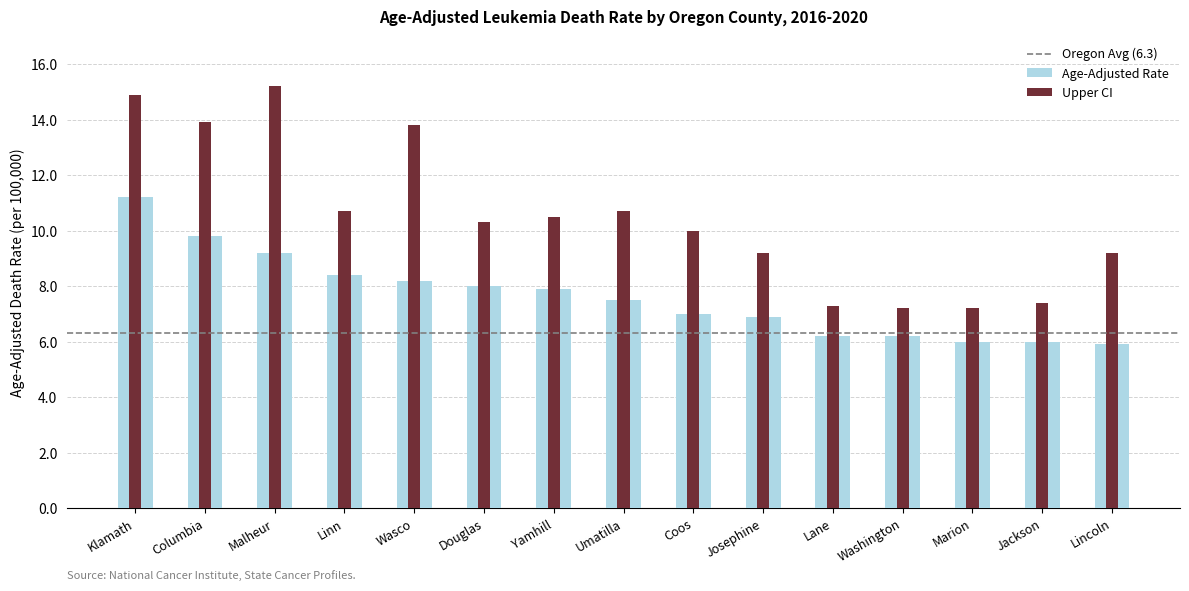

What is the value of the Upper CI bar at the 6th from the left?

10.3